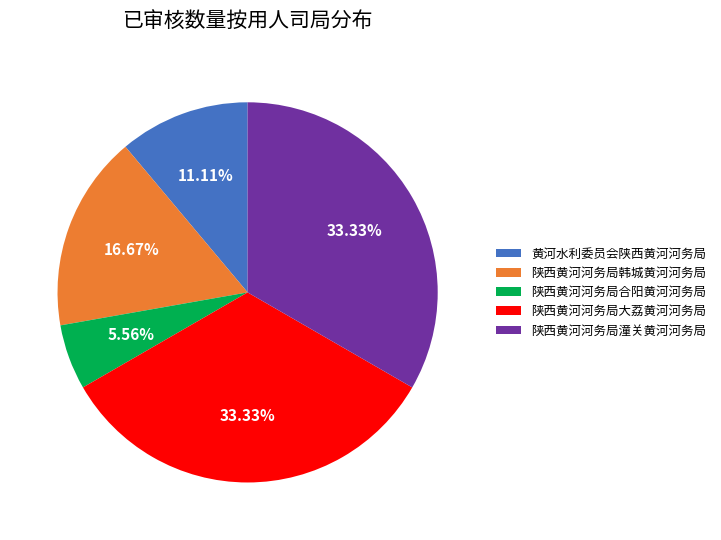

To the nearest percent, what portion does 陕西黄河河务局韩城黄河河务局 represent?

17%